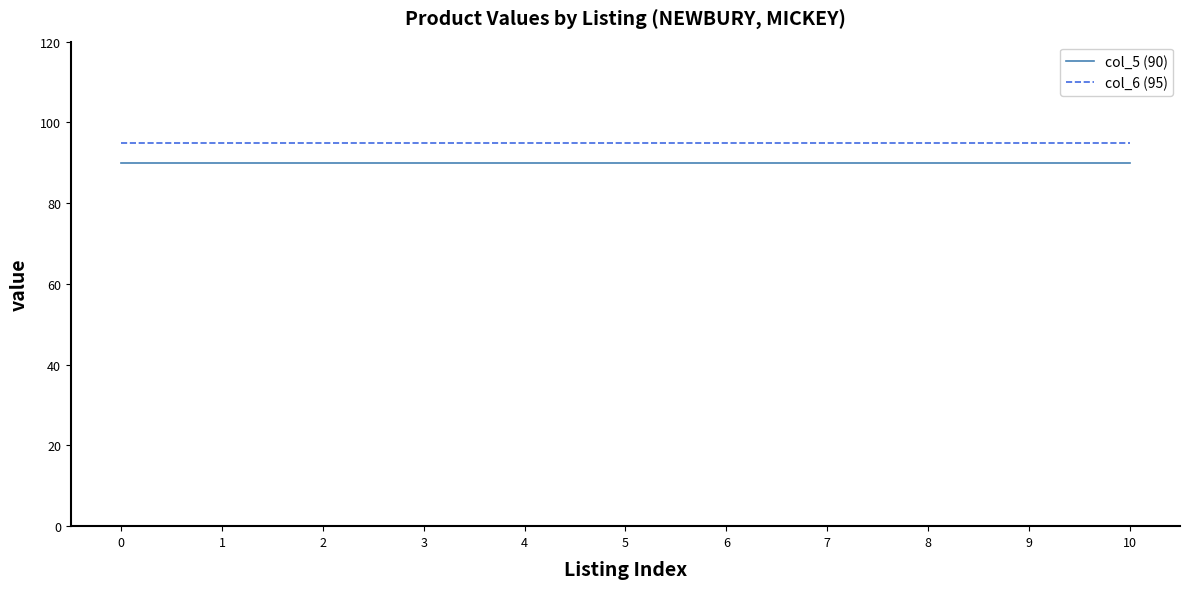

What is the lowest value of the col_5 (90) series?

90